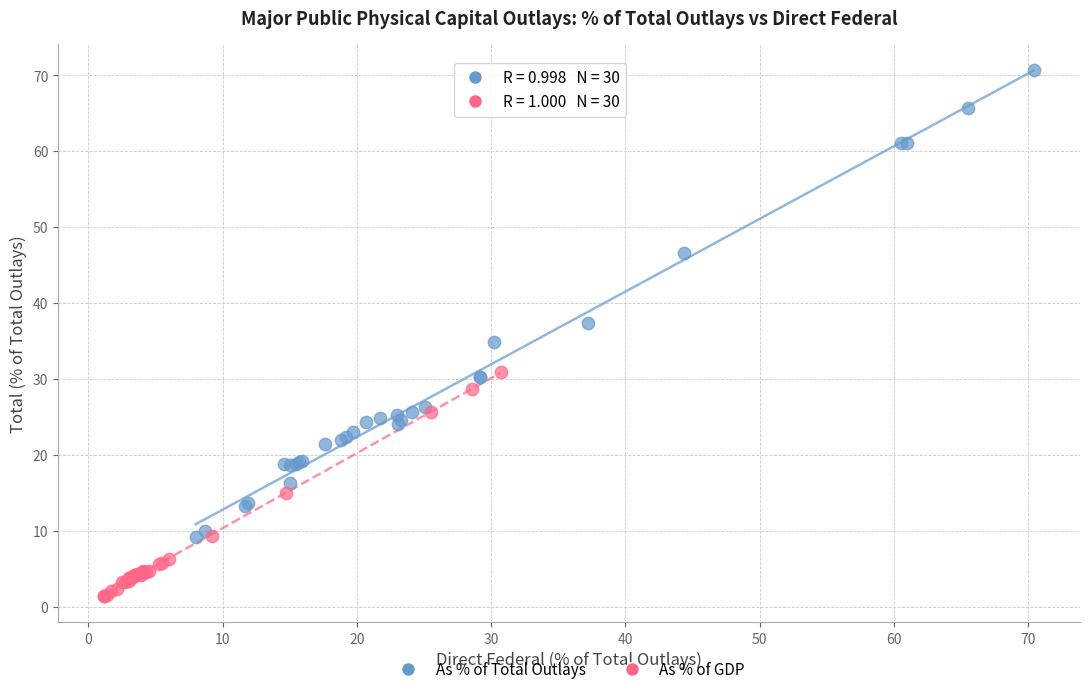

Which series contains the lowest Y value?

As % of GDP